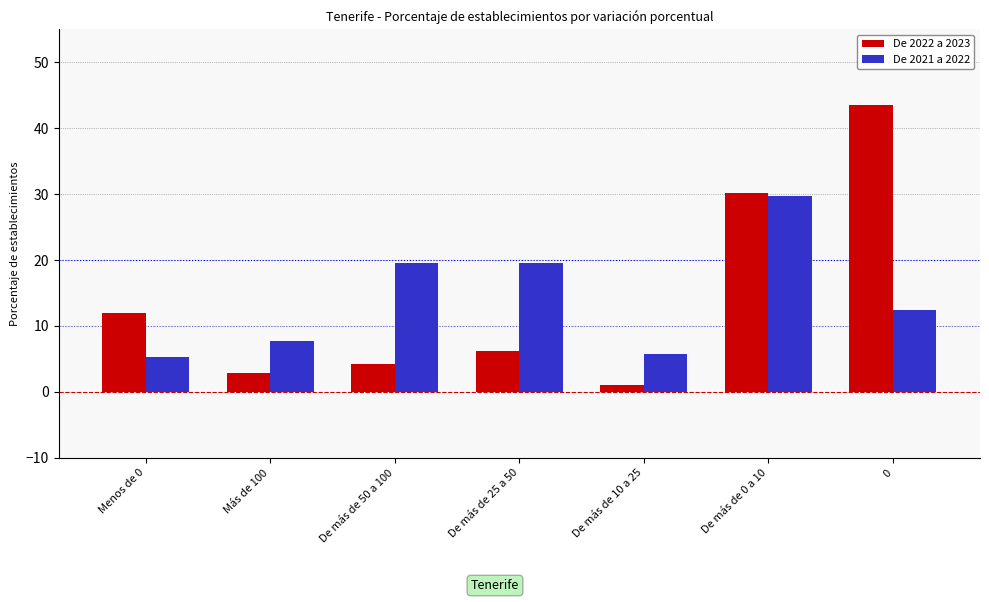

Which category has the highest value in the De 2021 a 2022 series?

De más de 0 a 10